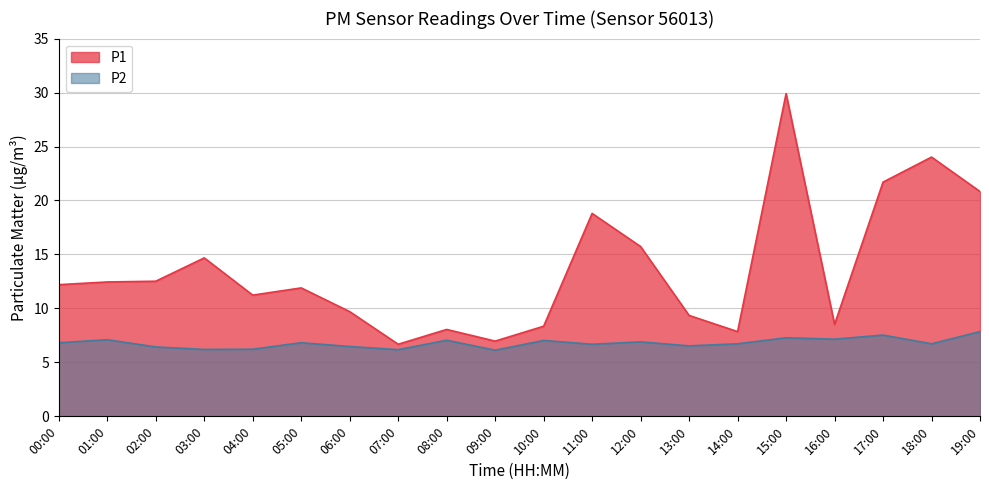

Where does the P1 series first go above 12?

00:00